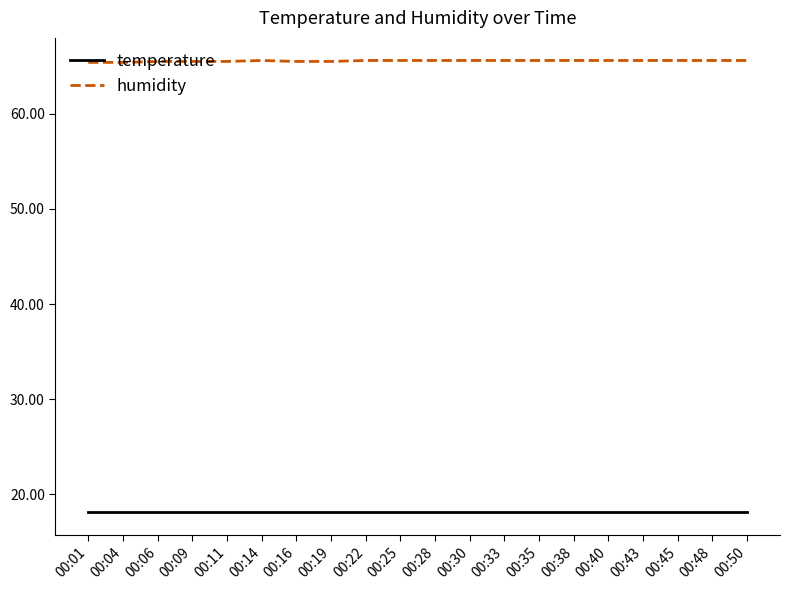

What is the difference between the maximum and second lowest values in the humidity series?

0.2